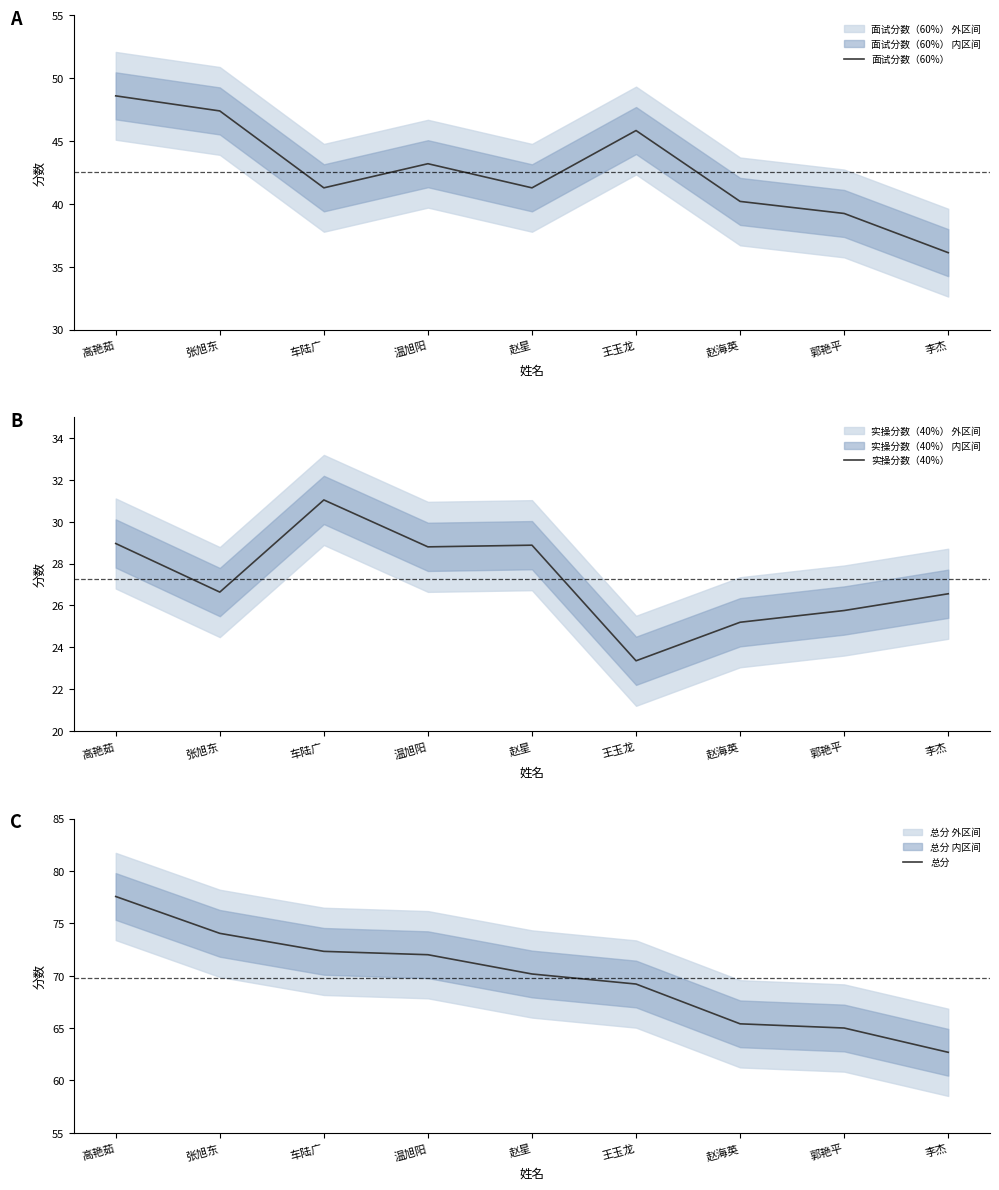

True or false: 实操分数（40%） and 总分 intersect in this chart.

False